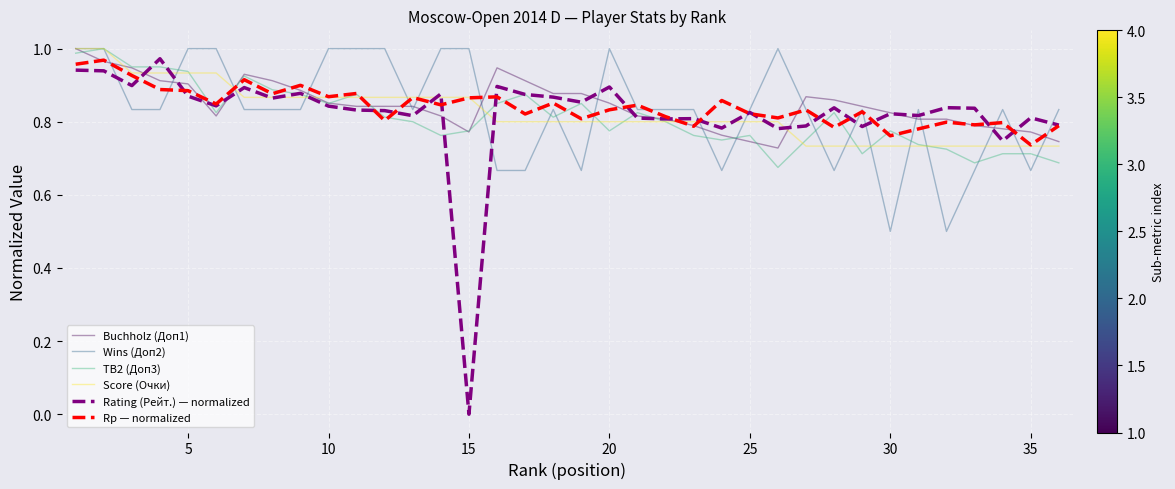

Which series has the largest range (max minus min)?

Rating (Рейт.) — normalized